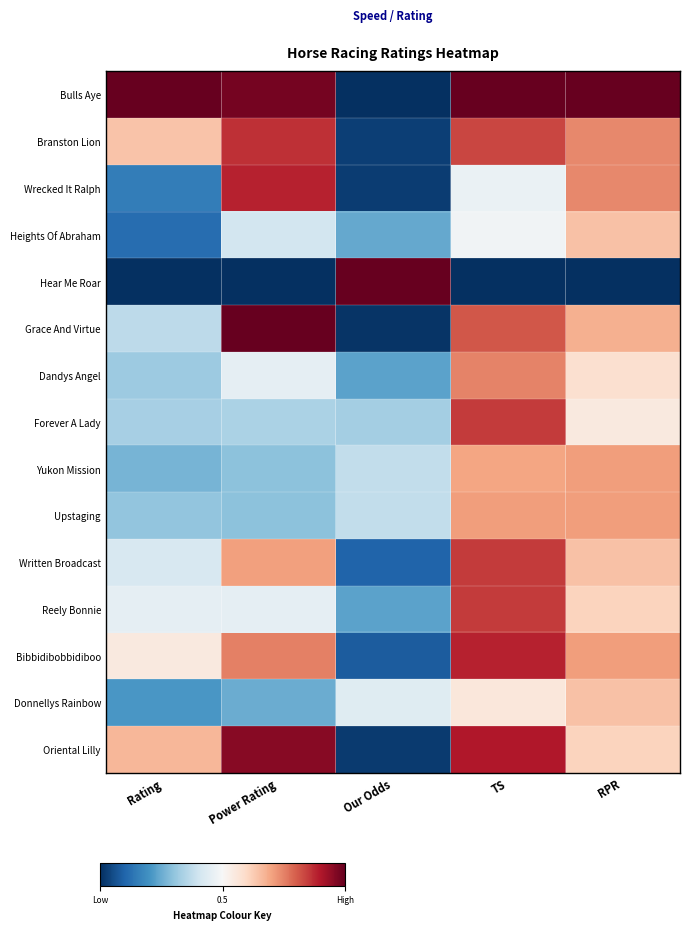

Which has a higher value, Our Odds or RPR?

RPR